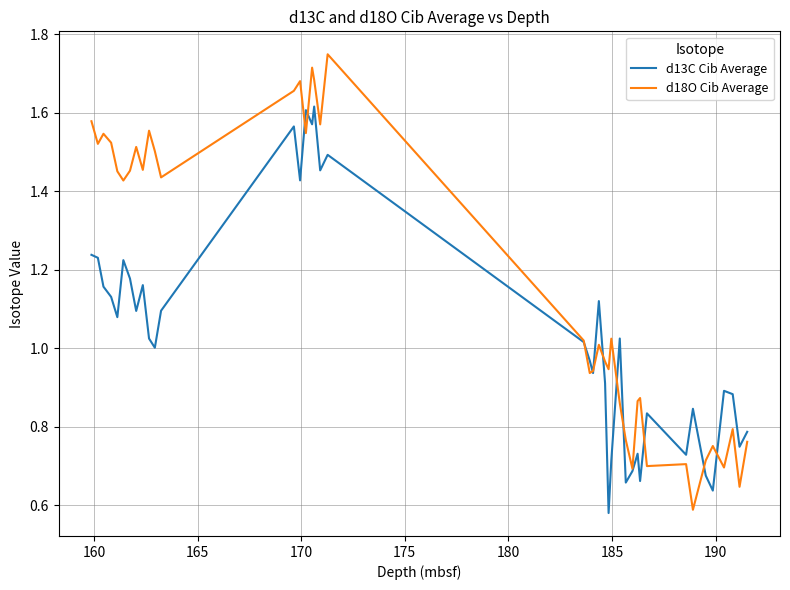

Which series has the widest spread of values?

d18O Cib Average